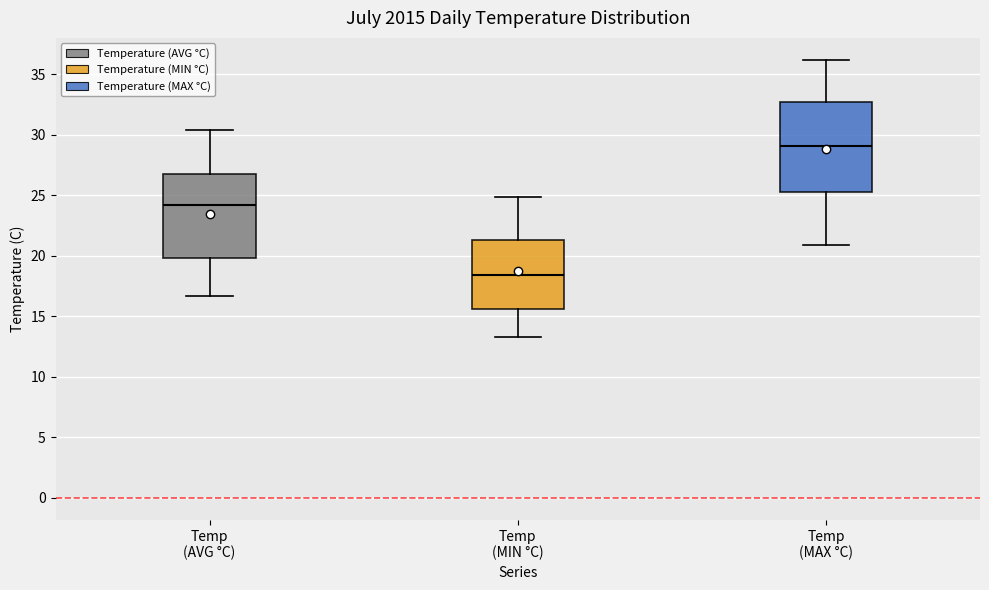

Which box has the lowest median line?

Temp (MIN °C)